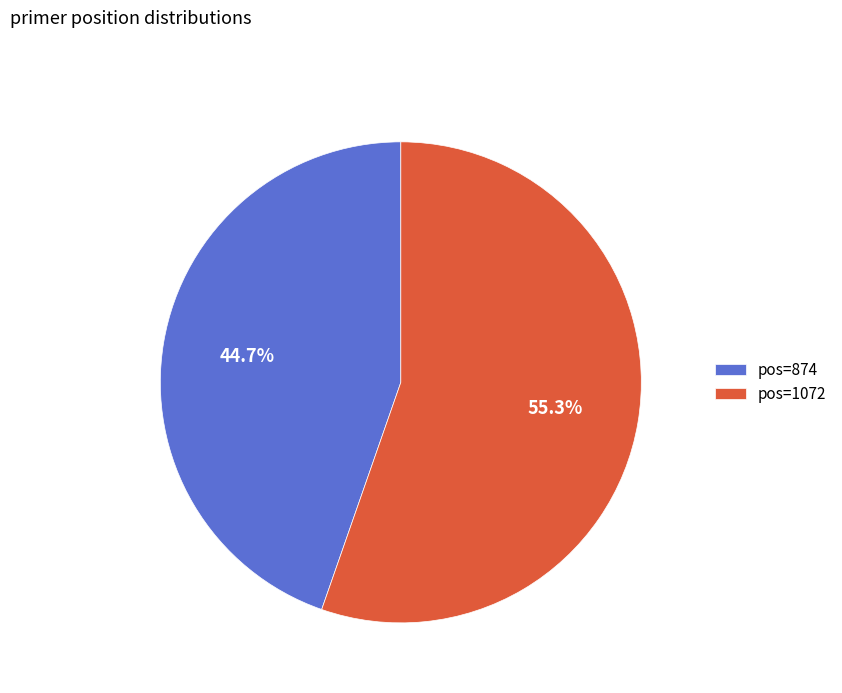

What is the total percentage of pos=874 and pos=1072?

100.0%